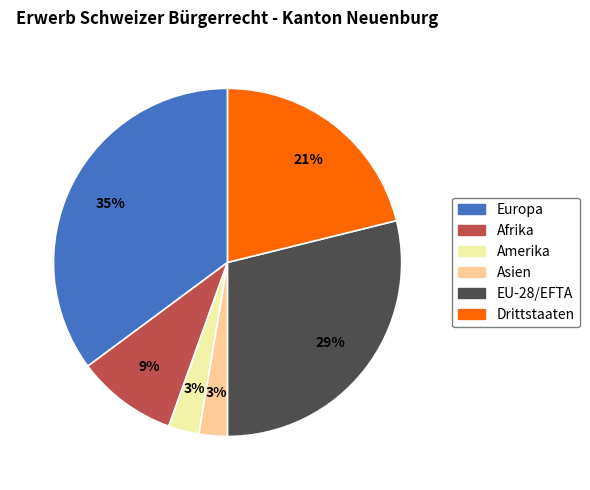

Do Europa and Asien together represent more than half of the pie?

No